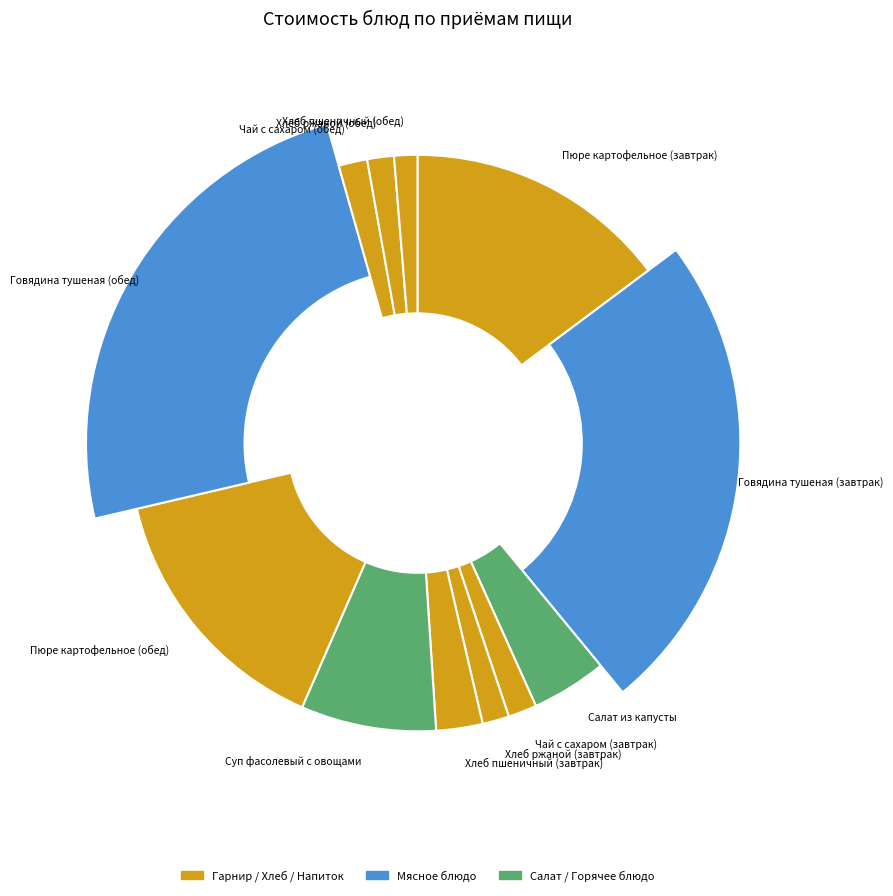

To the nearest percent, what percentage of the pie is Хлеб ржаной (обед)?

1%